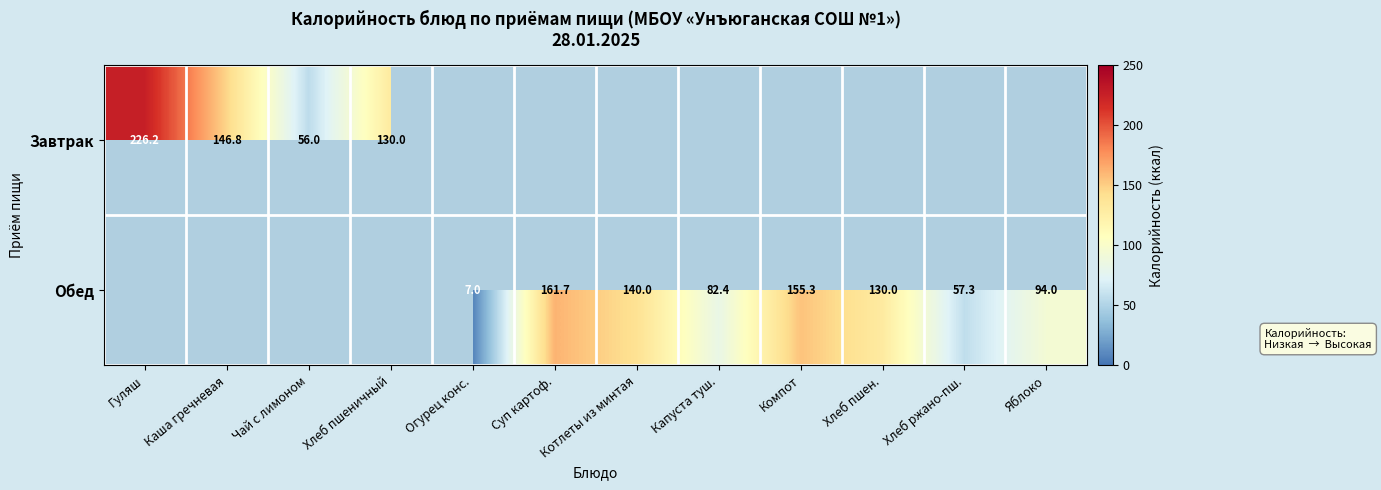

The value of Обед at Хлеб ржано-пш. is 57.3. True or false?

True